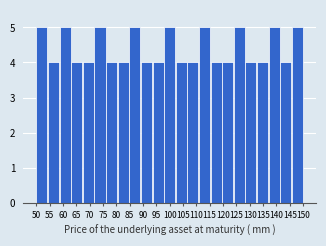

What is the height of the bar covering 145.5 to 150.0 on the x-axis? Neither the bar edges nor the heights are printed on the chart, so give them approximately, as read against the axes.

5